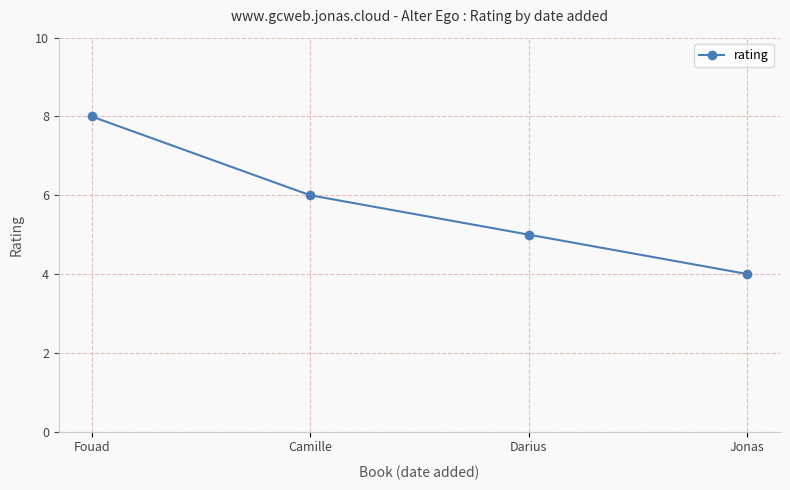

What is the greatest value displayed?

8